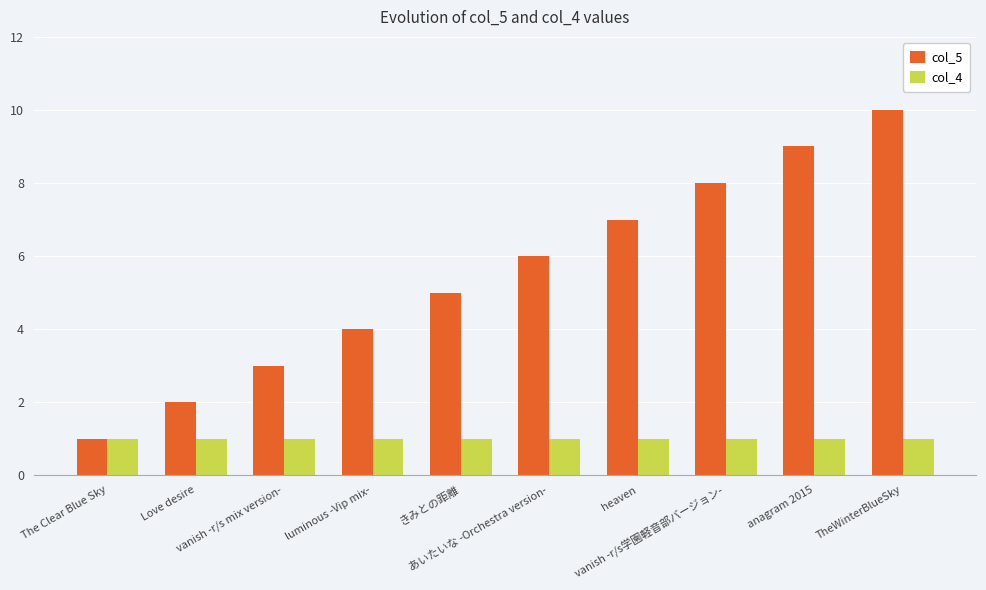

Between The Clear Blue Sky and vanish -r/s mix version-, which series saw the biggest shift?

col_5